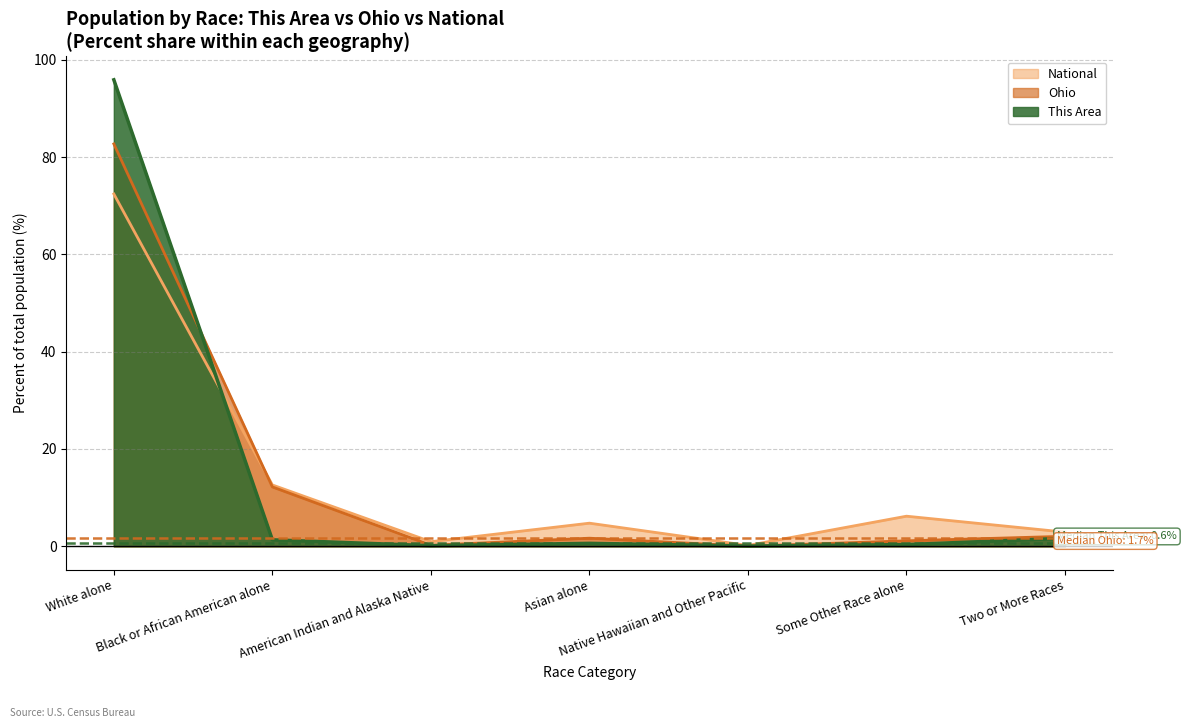

Is it true that Ohio equals 0.2 at American Indian and Alaska Native?

True